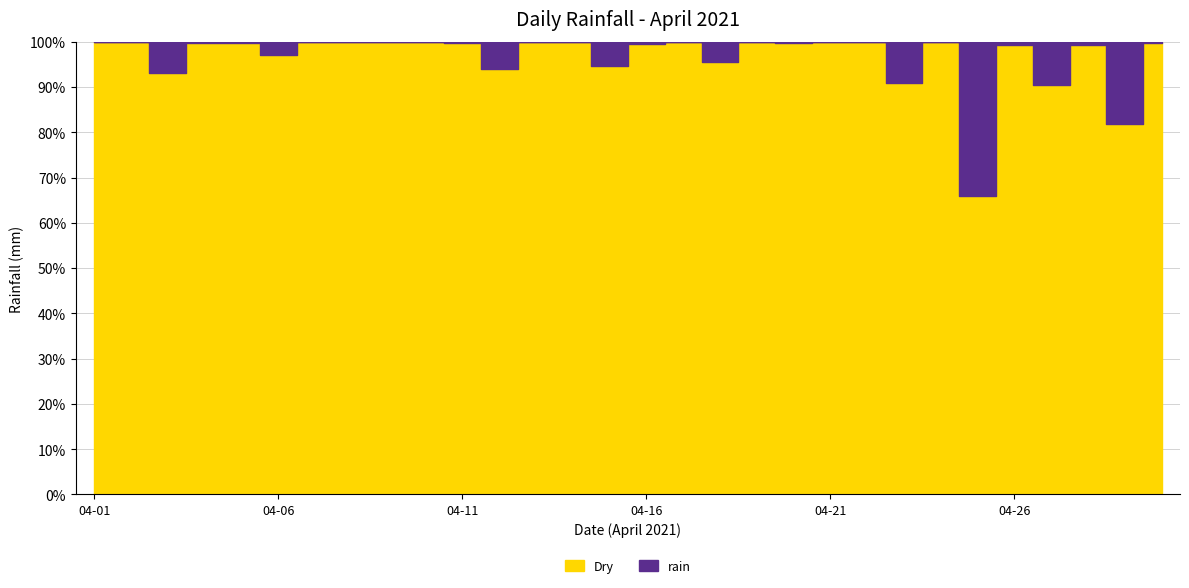

Rank the categories by value from highest to lowest.

2021-04-25, 2021-04-29, 2021-04-27, 2021-04-23, 2021-04-03, 2021-04-12, 2021-04-15, 2021-04-18, 2021-04-06, 2021-04-28, 2021-04-26, 2021-04-16, 2021-04-11, 2021-04-20, 2021-04-04, 2021-04-05, 2021-04-30, 2021-04-01, 2021-04-02, 2021-04-07, 2021-04-08, 2021-04-09, 2021-04-10, 2021-04-13, 2021-04-14, 2021-04-17, 2021-04-19, 2021-04-21, 2021-04-22, 2021-04-24